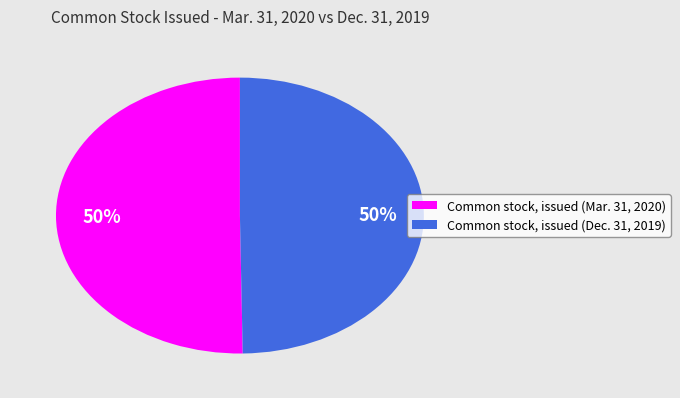

To the nearest percent, what percentage of the pie is Common stock, issued (Mar. 31, 2020)?

50%